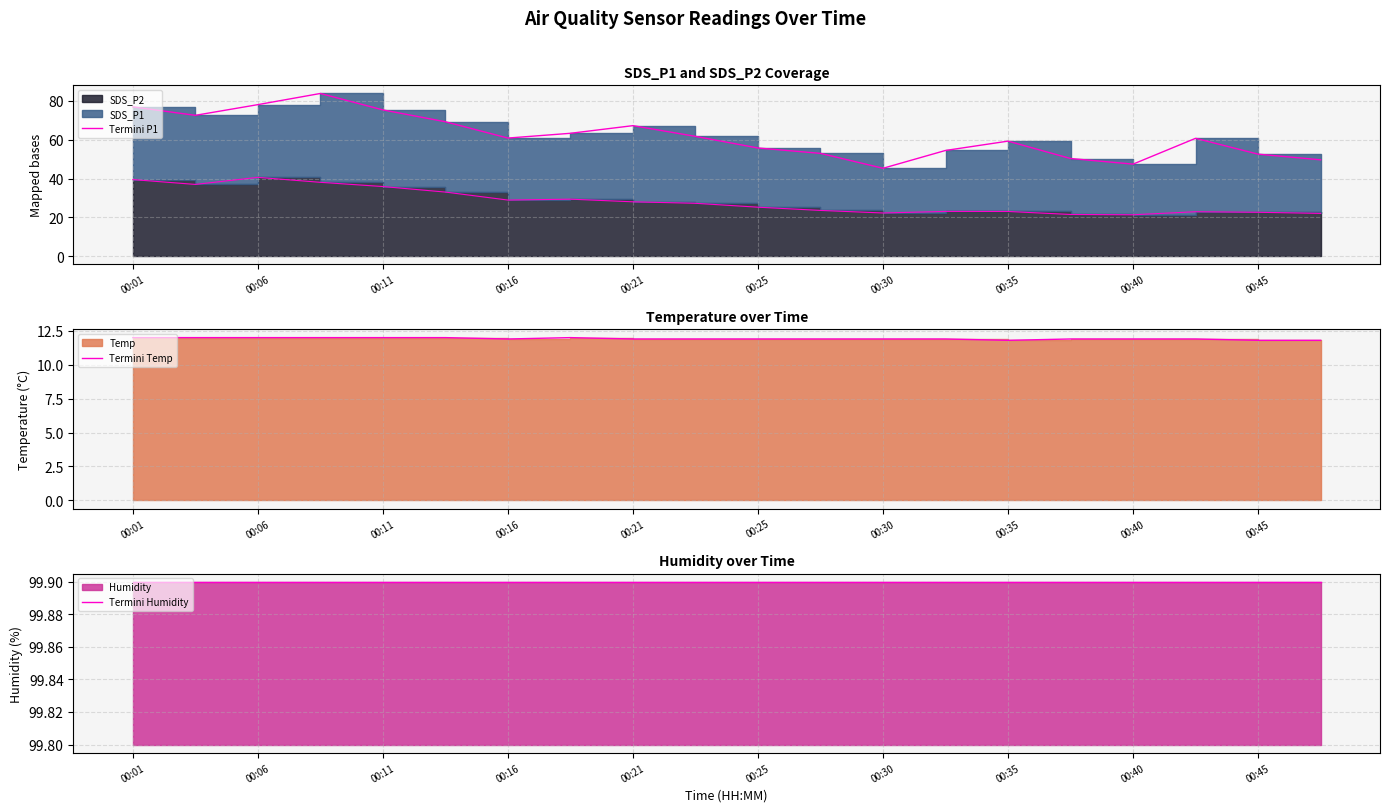

How many interior local peaks does the Termini P1 series have?

4